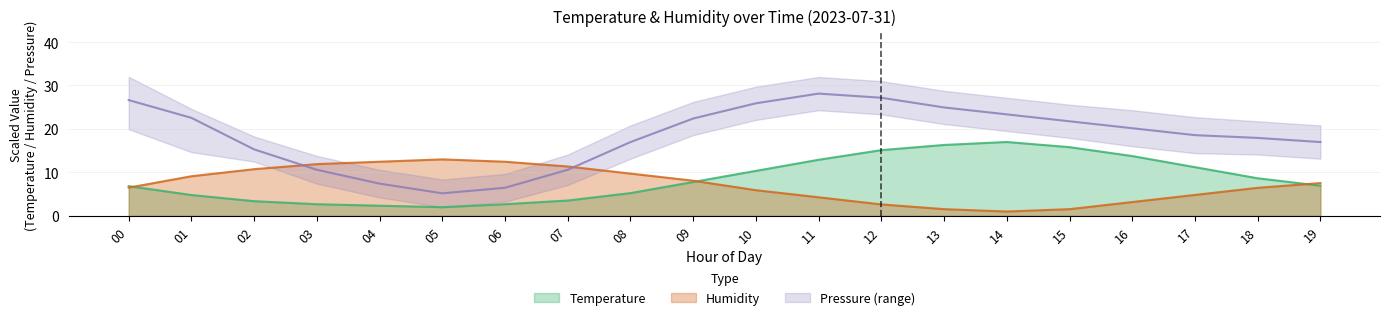

What is the maximum value for Humidity?

13.0